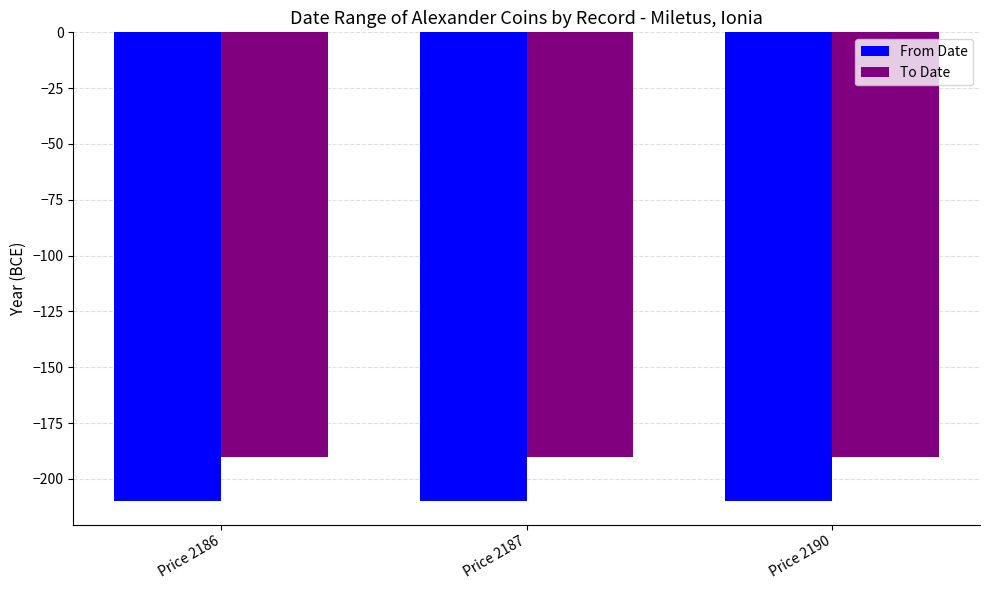

Rank the series by their average value, from lowest to highest.

From Date, To Date